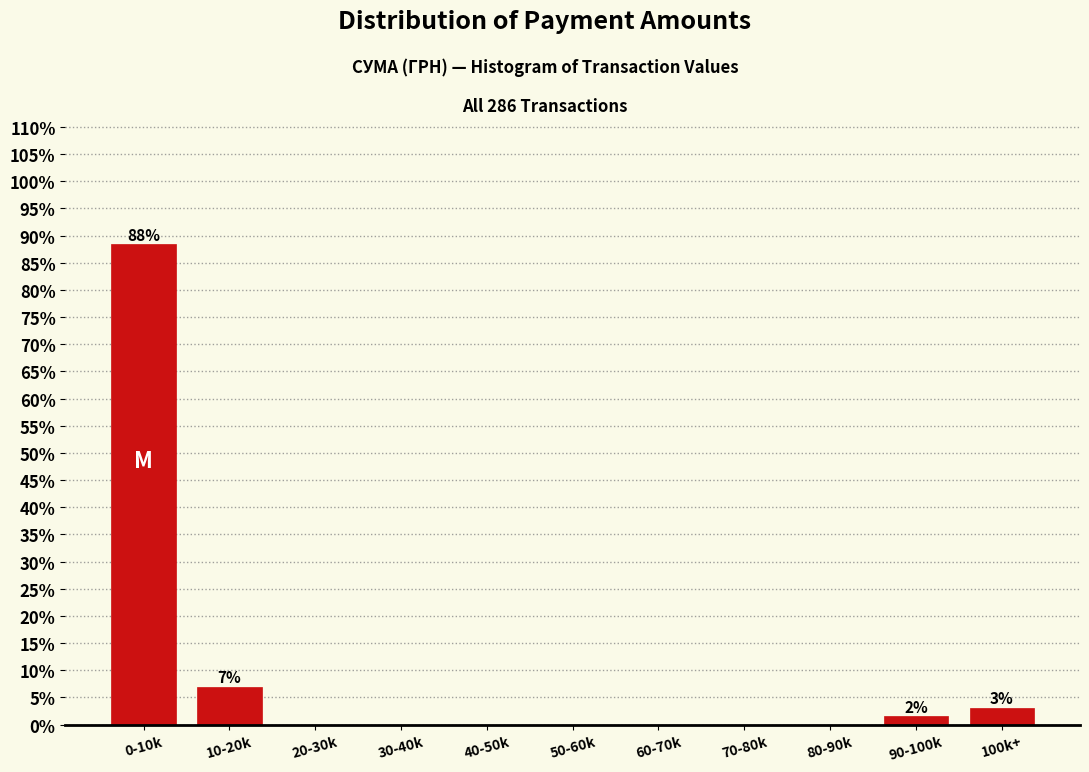

Reading left to right, extract all data points from this chart.

0-10k=88.4	10-20k=7.0	20-30k=0.0	30-40k=0.0	40-50k=0.0	50-60k=0.0	60-70k=0.0	70-80k=0.0	80-90k=0.0	90-100k=1.6	100k+=3.1